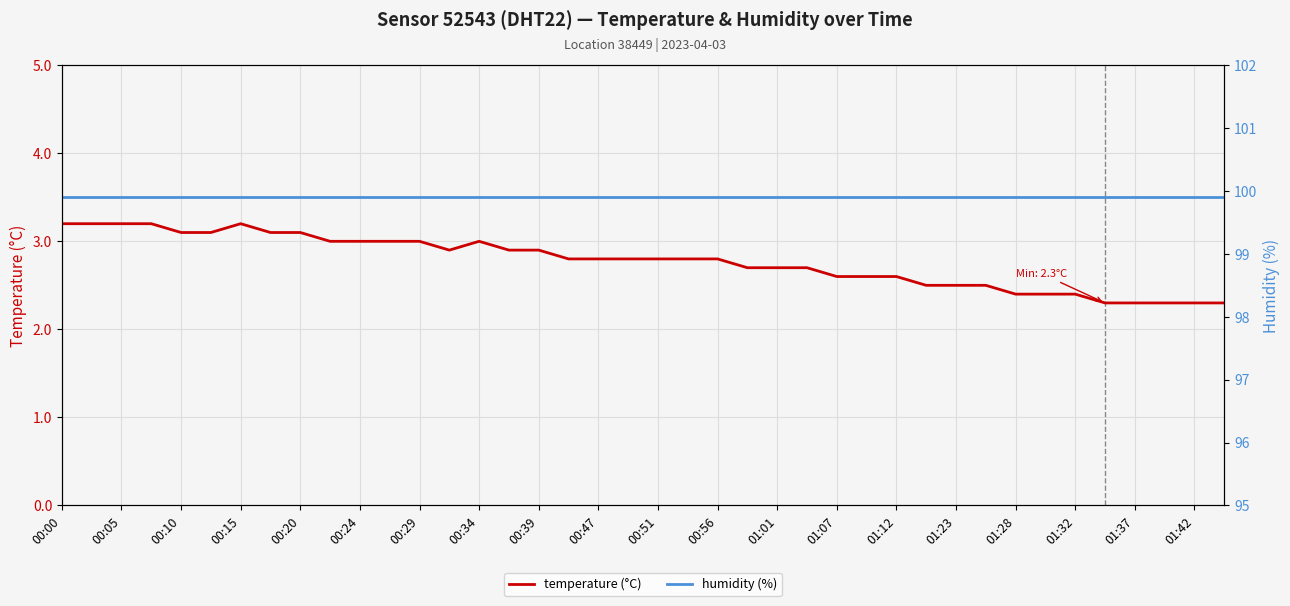

What is the minimum value shown in the chart?

2.3